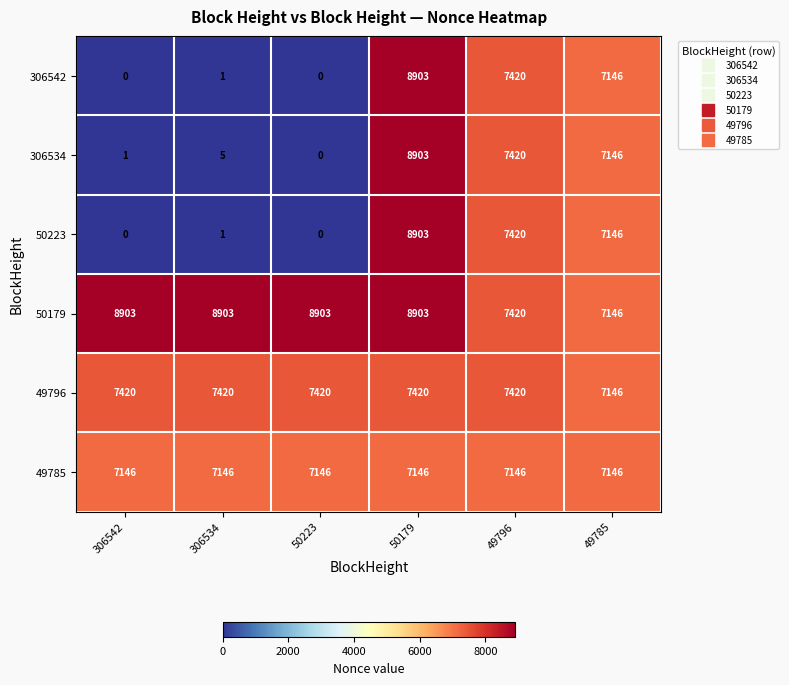

Count the number of data series in this chart.

6